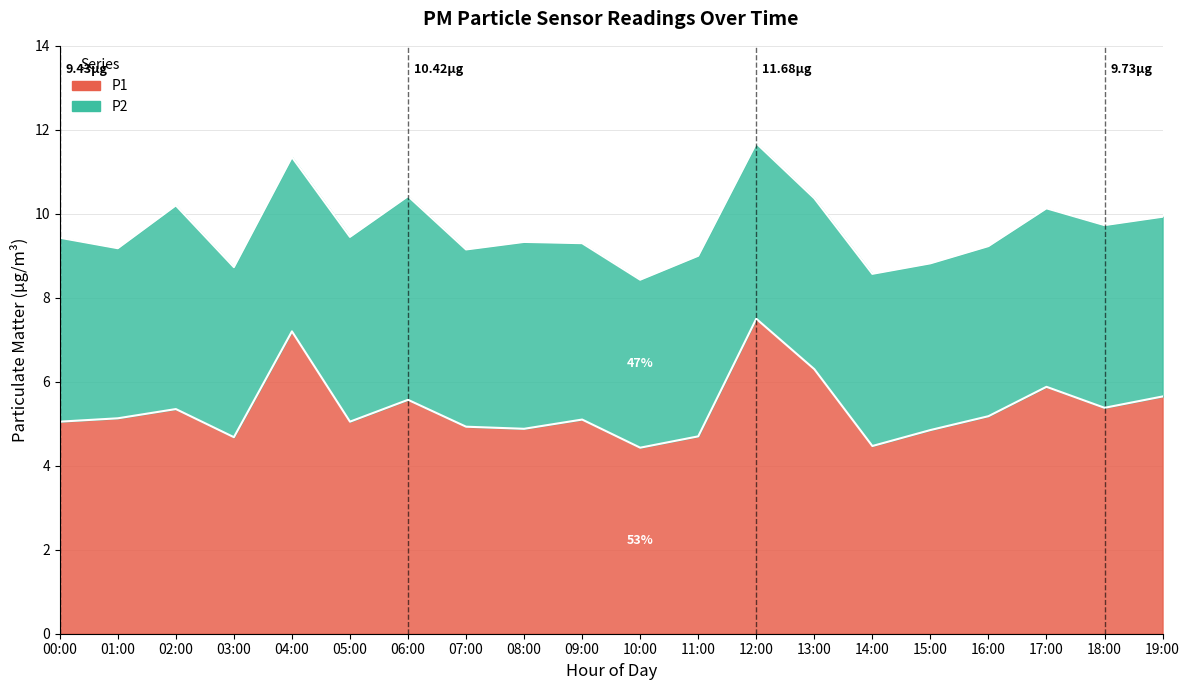

True or false: there are more than 1 points higher than both neighbors.

True